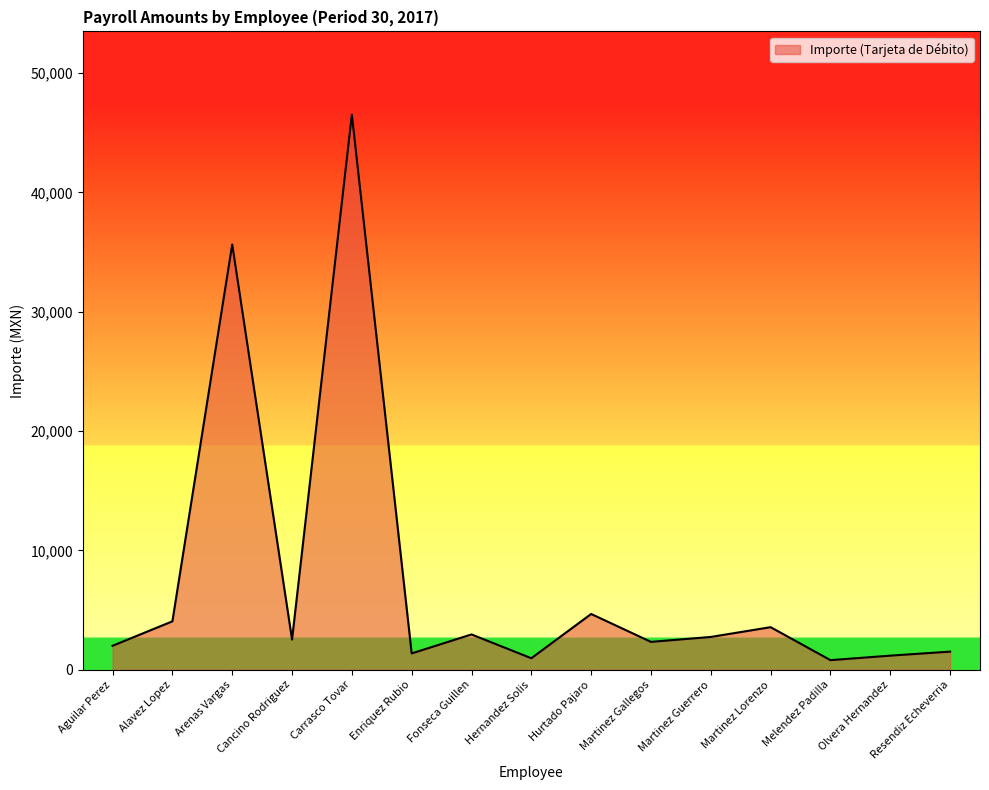

What is the minimum value shown in the chart?

804.8